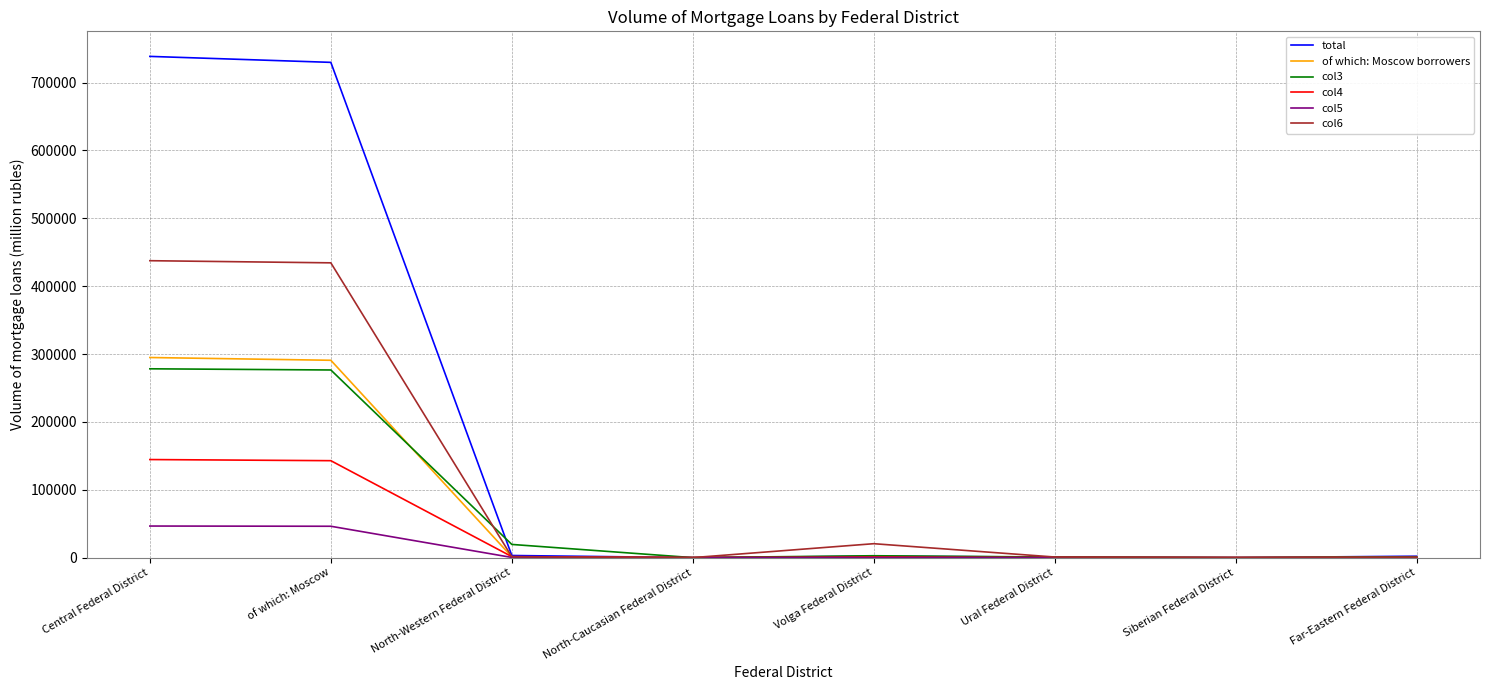

What is the maximum value shown in the chart?

738486